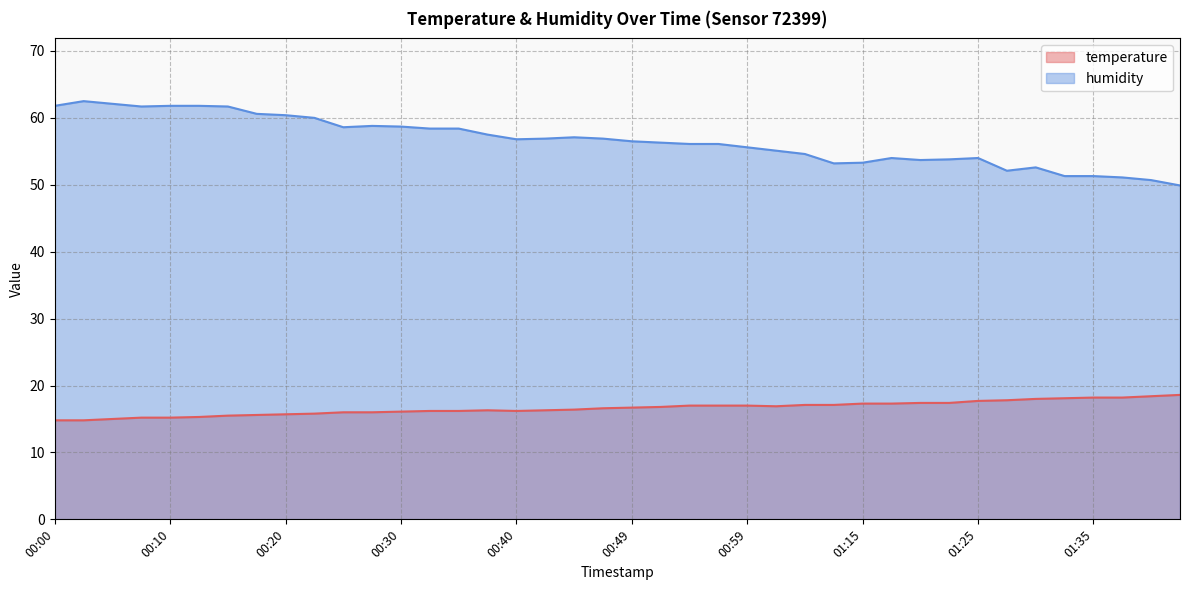

Reading left to right, list all the values displayed in this chart.

temperature: 14.8	14.8	15.0	15.2	15.2	15.3	15.5	15.6	15.7	15.8	16.0	16.0	16.1	16.2	16.2	16.3	16.2	16.3	16.4	16.6	16.7	16.8	17.0	17.0	17.0	16.9	17.1	17.1	17.3	17.3	17.4	17.4	17.7	17.8	18.0	18.1	18.2	18.2	18.4	18.6
humidity: 61.8	62.5	62.1	61.7	61.8	61.8	61.7	60.6	60.4	60.0	58.6	58.8	58.7	58.4	58.4	57.5	56.8	56.9	57.1	56.9	56.5	56.3	56.1	56.1	55.6	55.1	54.6	53.2	53.3	54.0	53.7	53.8	54.0	52.1	52.6	51.3	51.3	51.1	50.7	49.9